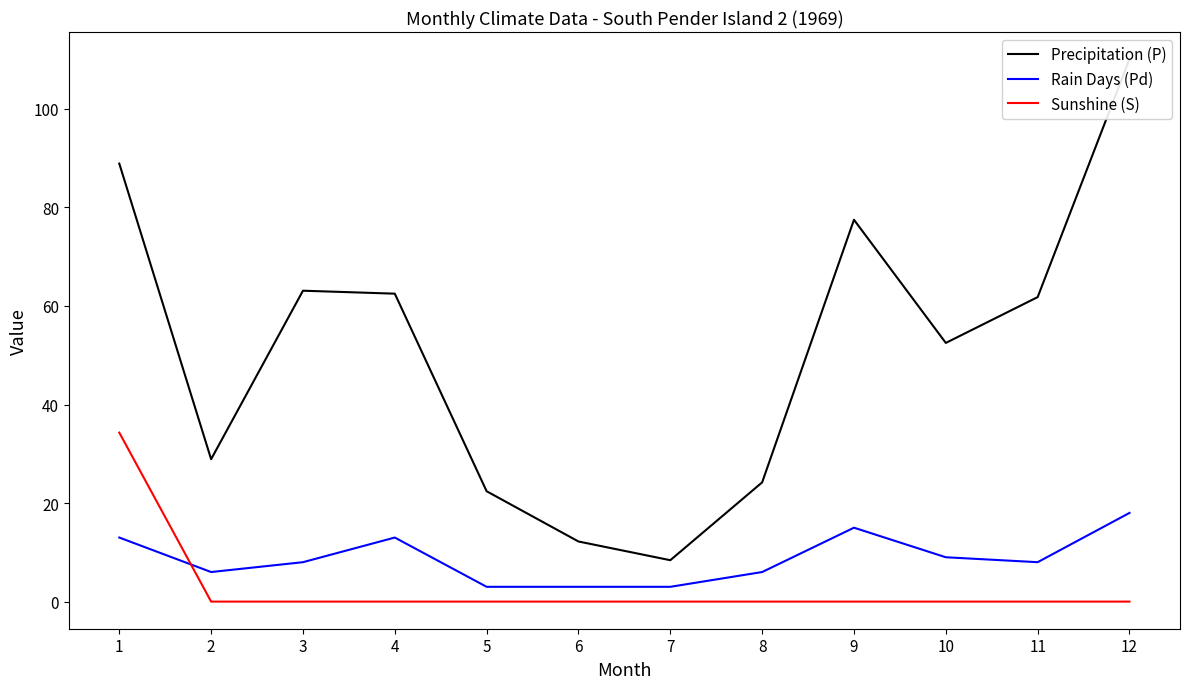

What is the sum of the Rain Days (Pd) values at 8 and 10?

15.0